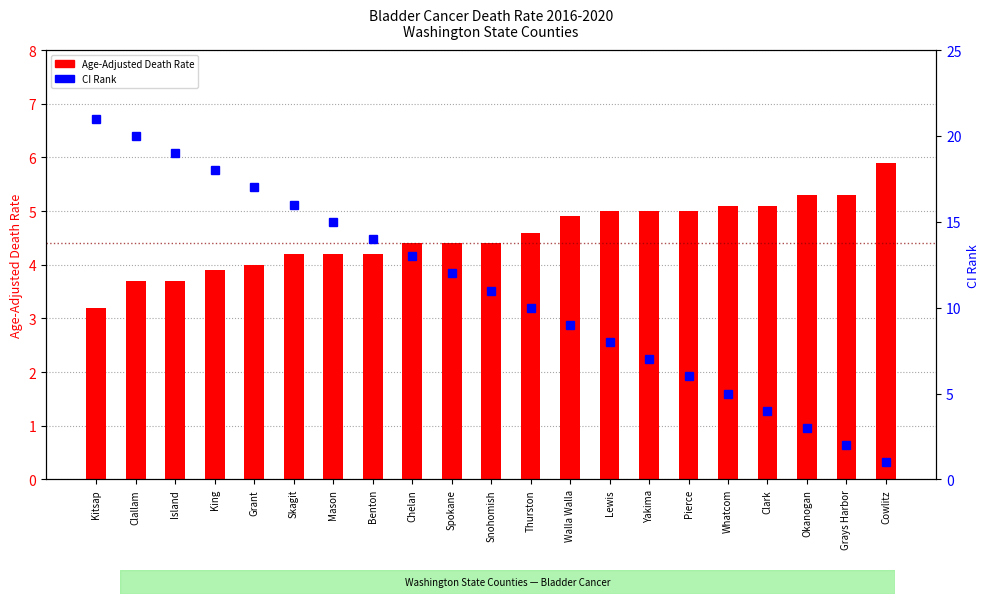

The value of CI Rank at King is 11.6. True or false?

False